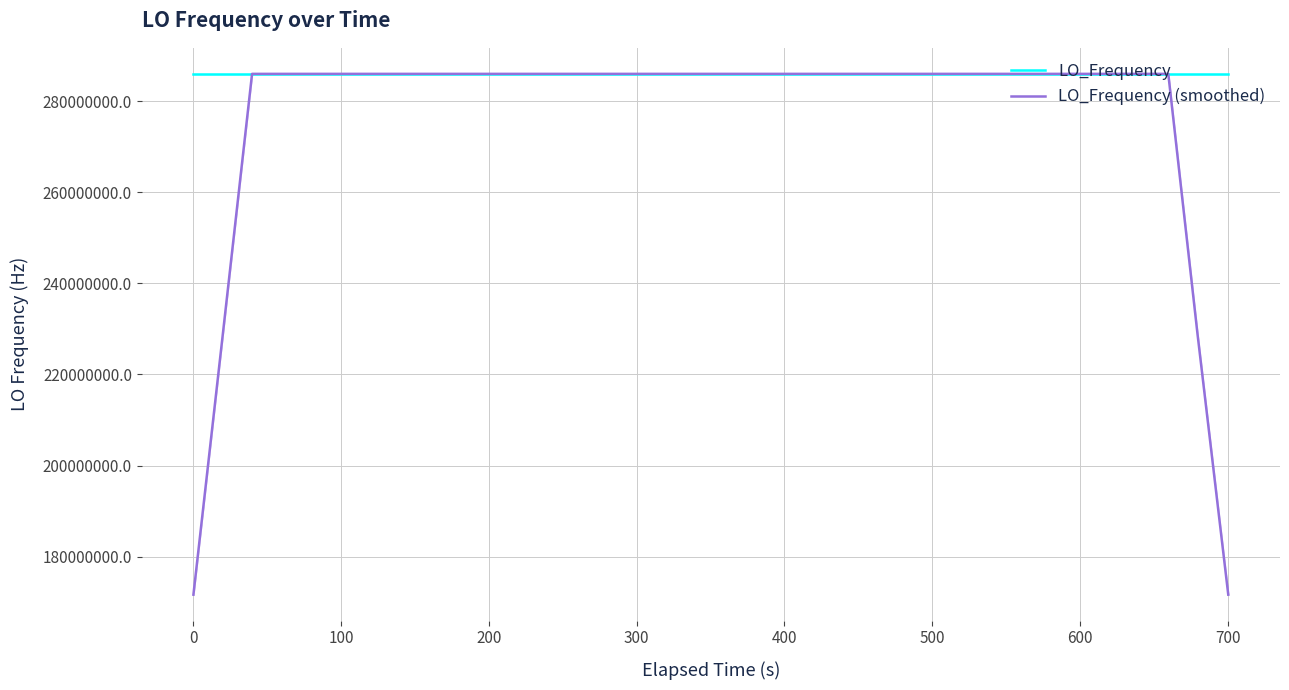

What is the maximum value for LO_Frequency (smoothed)?

286046998.1